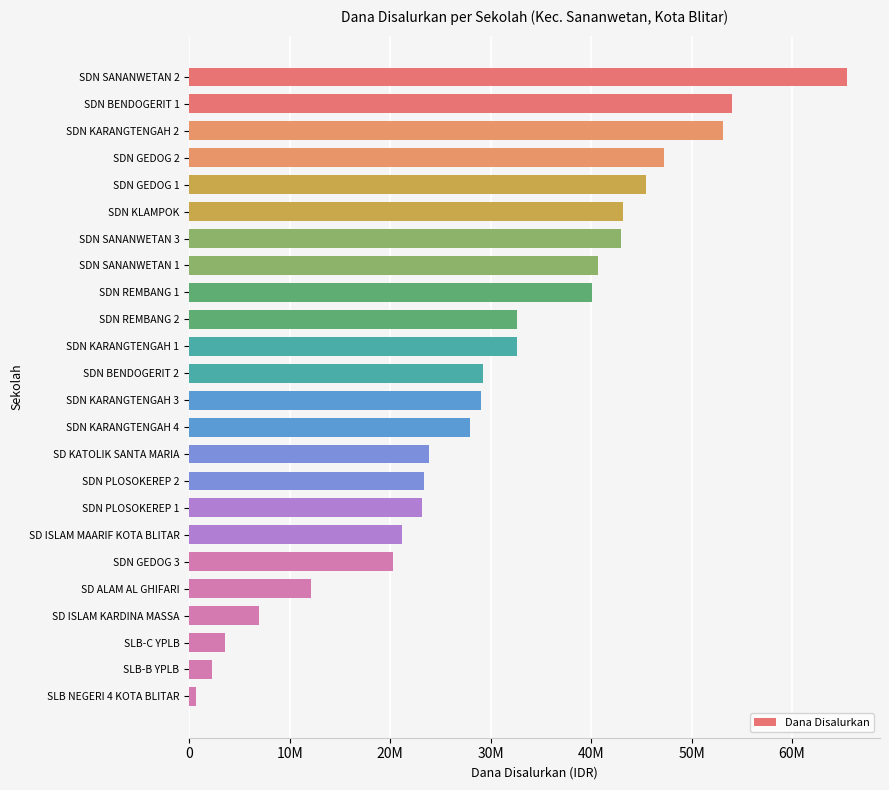

Are the bars horizontal?

Yes